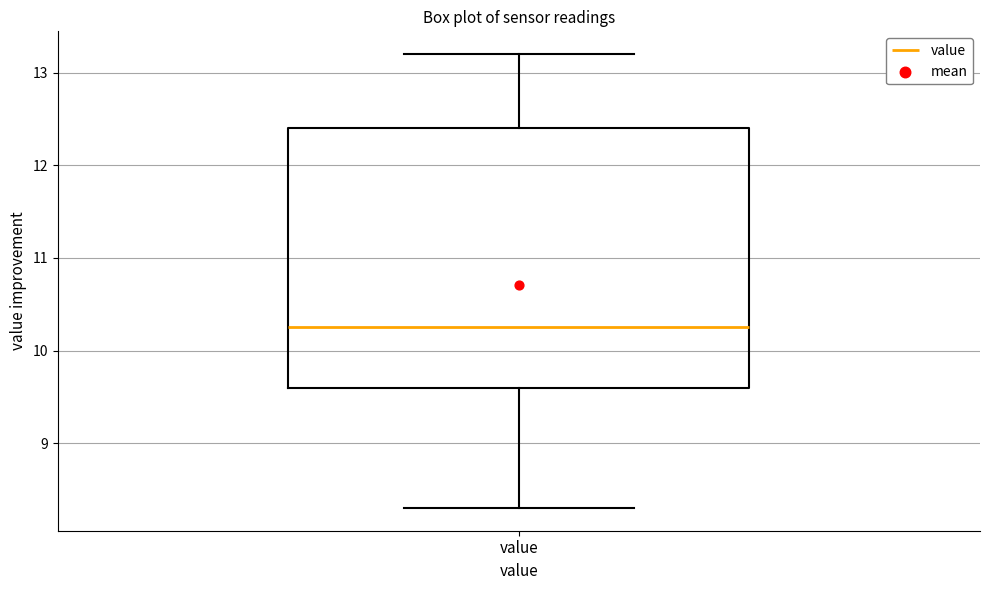

Read this box plot against the y-axis: the position of the median line, the range covered by the box, and the ends of both whiskers. The values are not printed on the chart, so give them approximately, as read against the axis.

median 10.3, box 9.6 to 12.4, whiskers 8.3 to 13.2